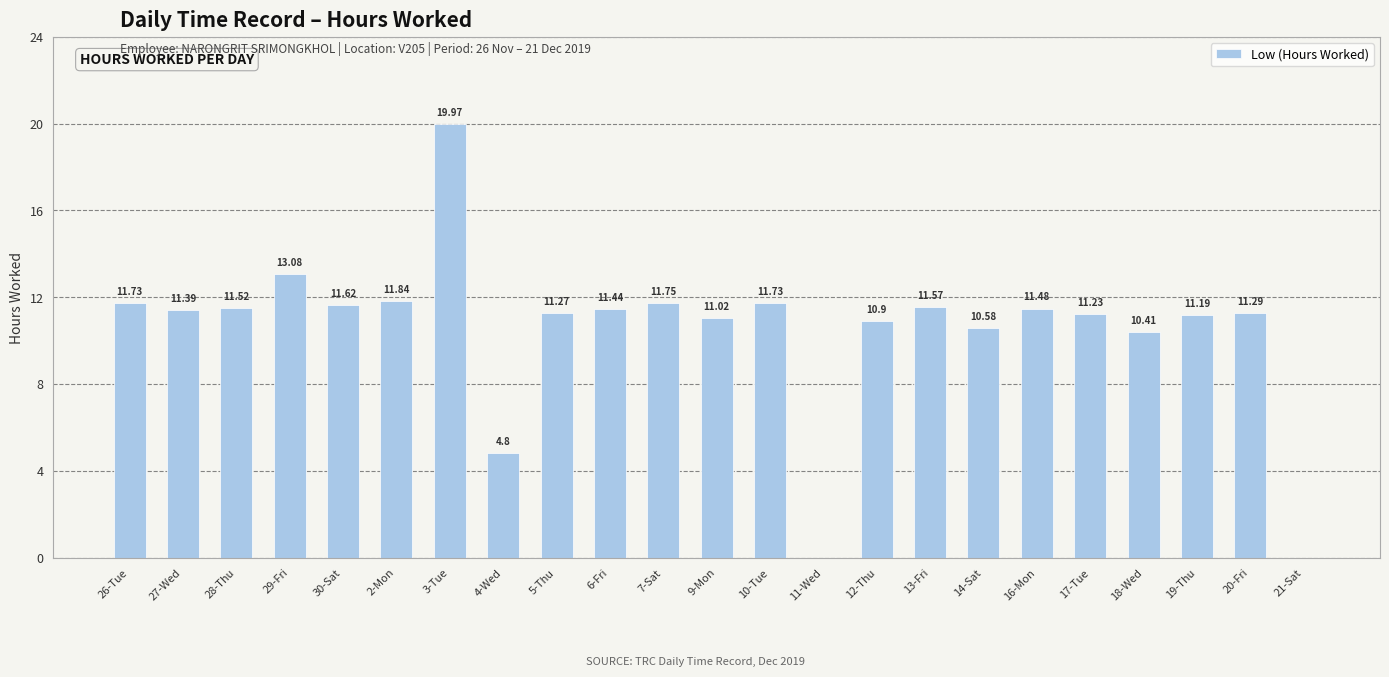

What is the sum of the values at 14-Sat and 10-Tue?

22.3